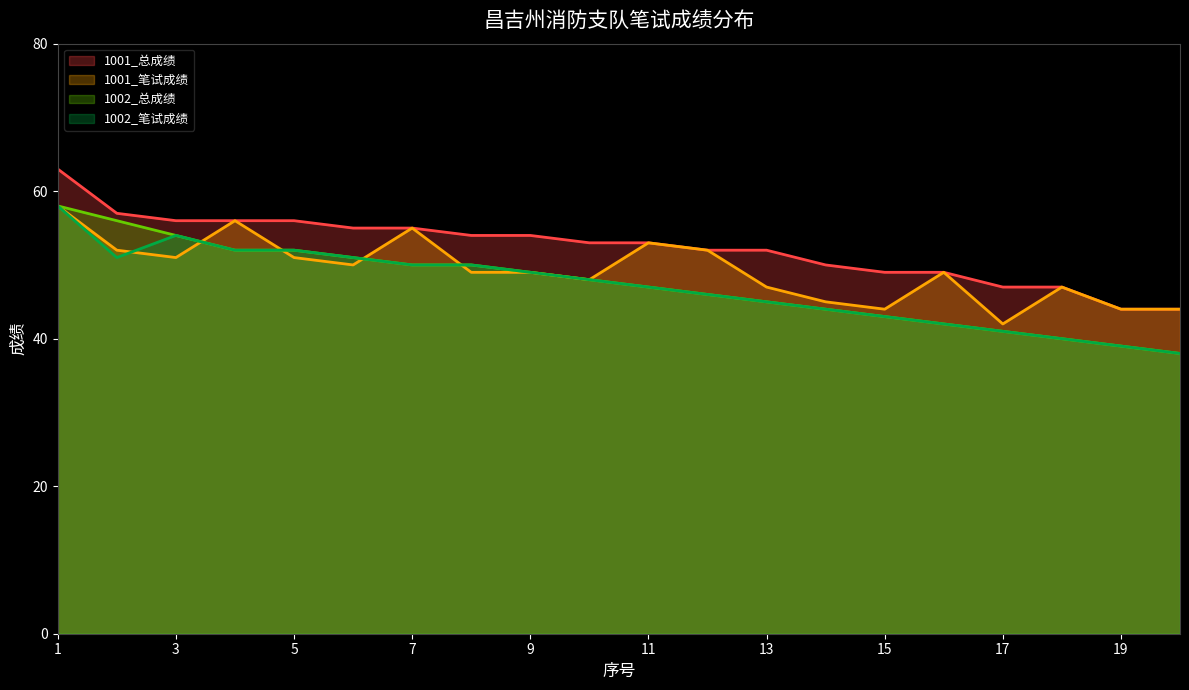

What is the total value across all series at 17?

171